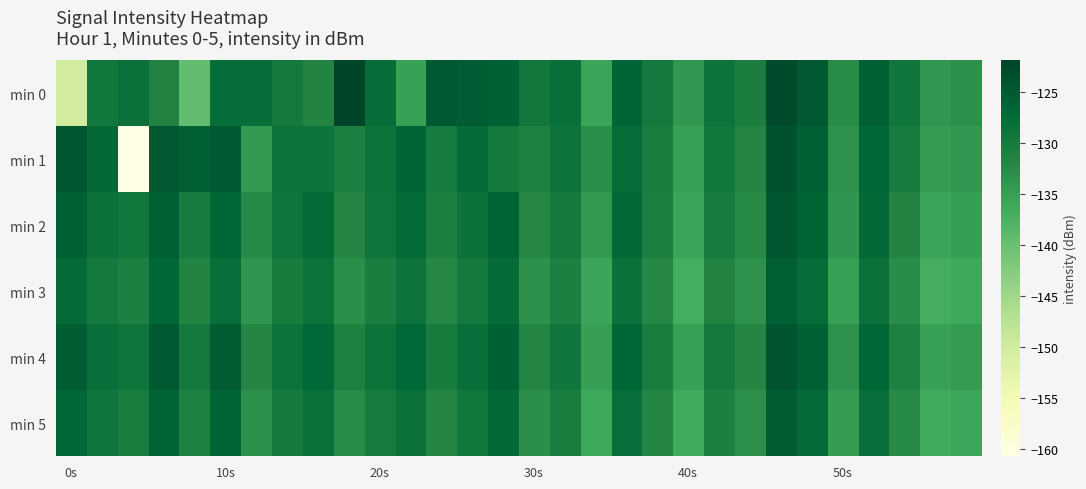

Reading left to right, extract all data points from this chart.

min 0: -150.3	-129.5	-128.3	-131.4	-139.5	-127.8	-128.0	-129.8	-131.6	-121.9	-127.9	-135.4	-125.1	-125.3	-125.9	-129.6	-128.2	-135.6	-126.6	-129.7	-134.1	-128.9	-130.7	-122.9	-124.8	-132.6	-125.8	-129.3	-134.0	-133.2
min 1: -124.4	-127.2	-160.7	-125.0	-125.7	-125.0	-134.2	-128.7	-128.9	-130.9	-128.8	-126.5	-130.1	-127.3	-129.9	-131.2	-128.6	-133.1	-127.8	-130.5	-135.2	-129.4	-131.7	-123.8	-125.9	-133.6	-126.7	-130.2	-134.8	-134.1
min 2: -126.1	-128.3	-129.5	-125.7	-130.2	-126.8	-132.4	-129.1	-127.6	-131.8	-129.2	-127.4	-130.8	-128.5	-126.3	-132.1	-129.7	-134.3	-127.2	-130.9	-135.6	-130.1	-132.3	-124.6	-126.4	-133.9	-127.1	-131.5	-135.7	-135.0
min 3: -127.3	-129.8	-131.0	-126.9	-131.6	-128.1	-133.7	-130.4	-128.8	-133.1	-130.6	-128.7	-132.1	-129.8	-127.6	-133.4	-131.0	-135.6	-128.5	-132.2	-136.8	-131.4	-133.6	-125.8	-127.7	-135.2	-128.4	-132.8	-137.0	-136.3
min 4: -125.5	-128.0	-129.2	-125.1	-129.8	-125.3	-131.9	-128.6	-127.0	-131.3	-128.8	-127.0	-130.4	-128.1	-125.9	-131.7	-129.3	-134.9	-126.8	-130.5	-135.2	-129.7	-131.9	-124.2	-126.1	-133.5	-126.7	-131.1	-135.3	-134.6
min 5: -126.8	-129.3	-130.5	-126.4	-131.1	-126.6	-133.2	-129.9	-128.3	-132.6	-130.1	-128.3	-131.7	-129.4	-127.2	-133.0	-130.6	-136.2	-128.1	-131.8	-136.5	-131.0	-133.2	-125.5	-127.4	-134.8	-128.0	-132.4	-136.6	-135.9